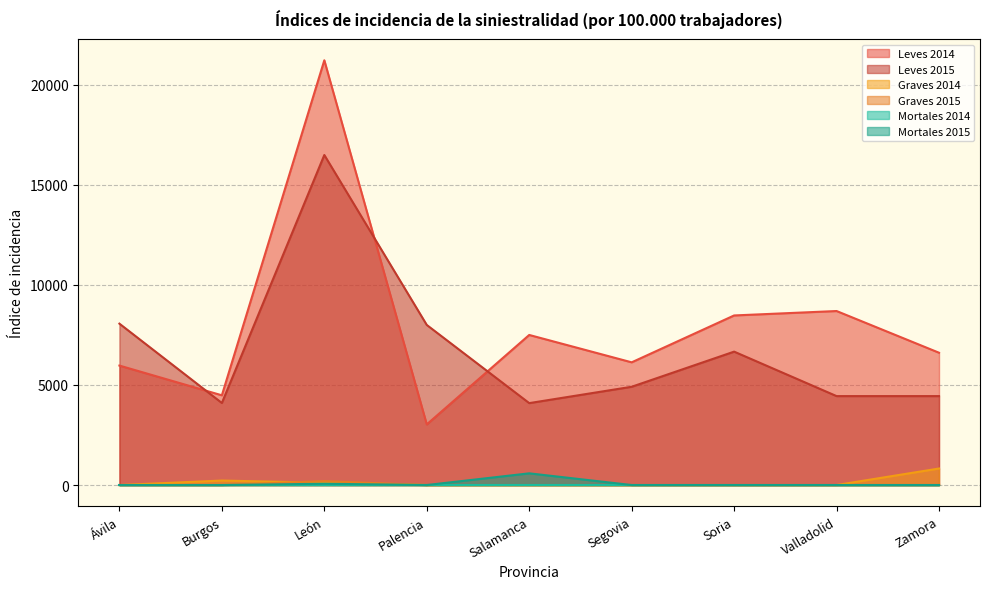

At which category does Leves 2015 reach its first local peak?

León